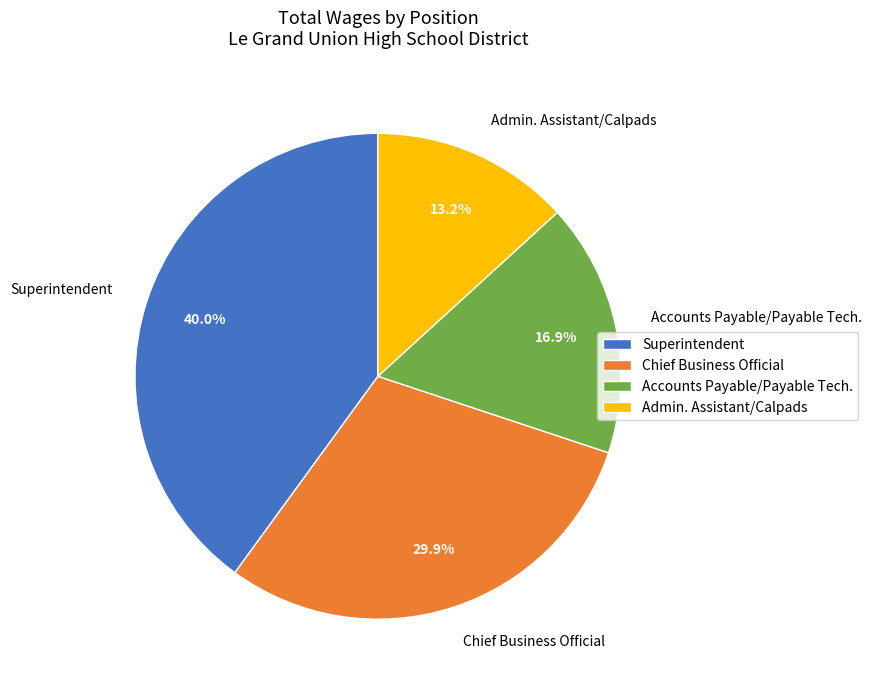

The Accounts Payable/Payable Tech. slice represents 17% of the pie. True or false?

True